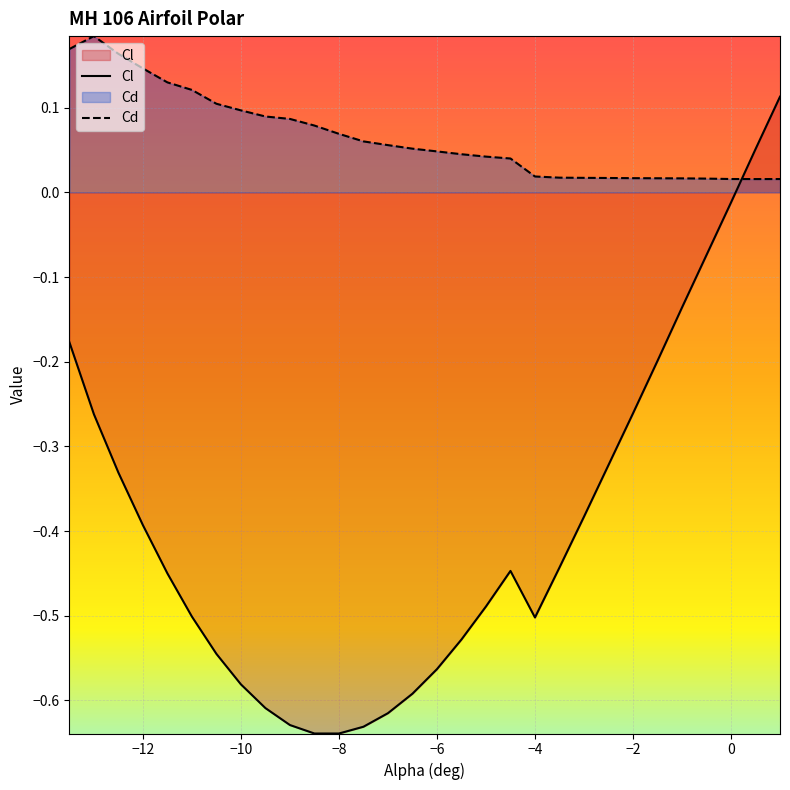

Which series has the largest total across all categories?

Cd